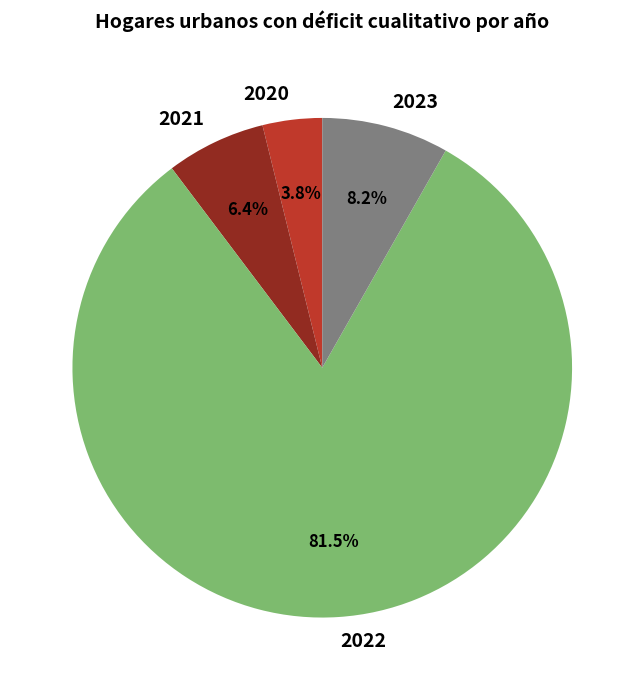

To the nearest percent, what is the average slice percentage?

25%